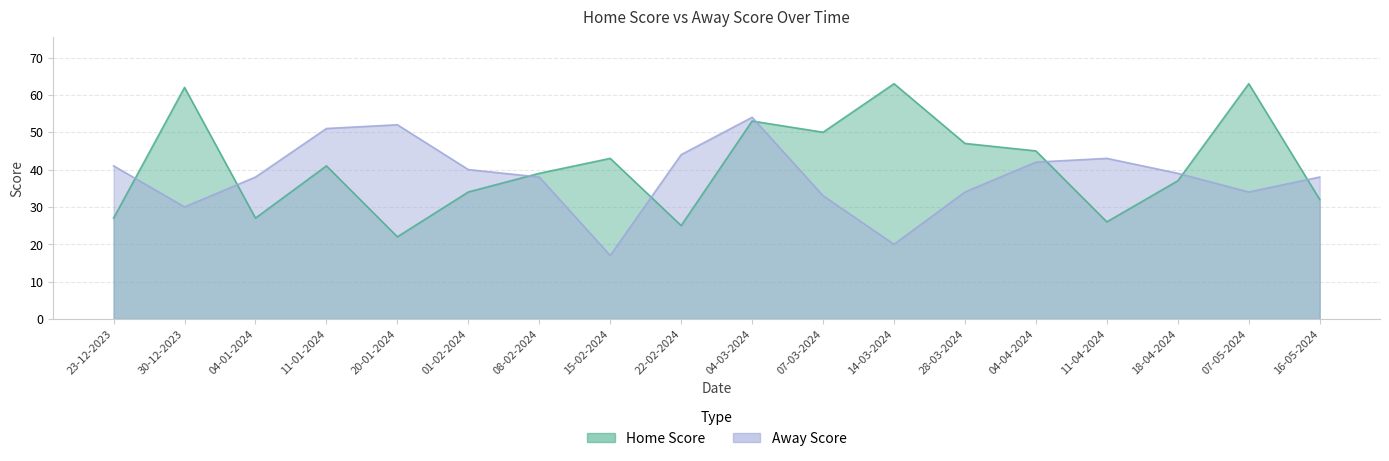

What is the label of the 12th point from the right?

08-02-2024